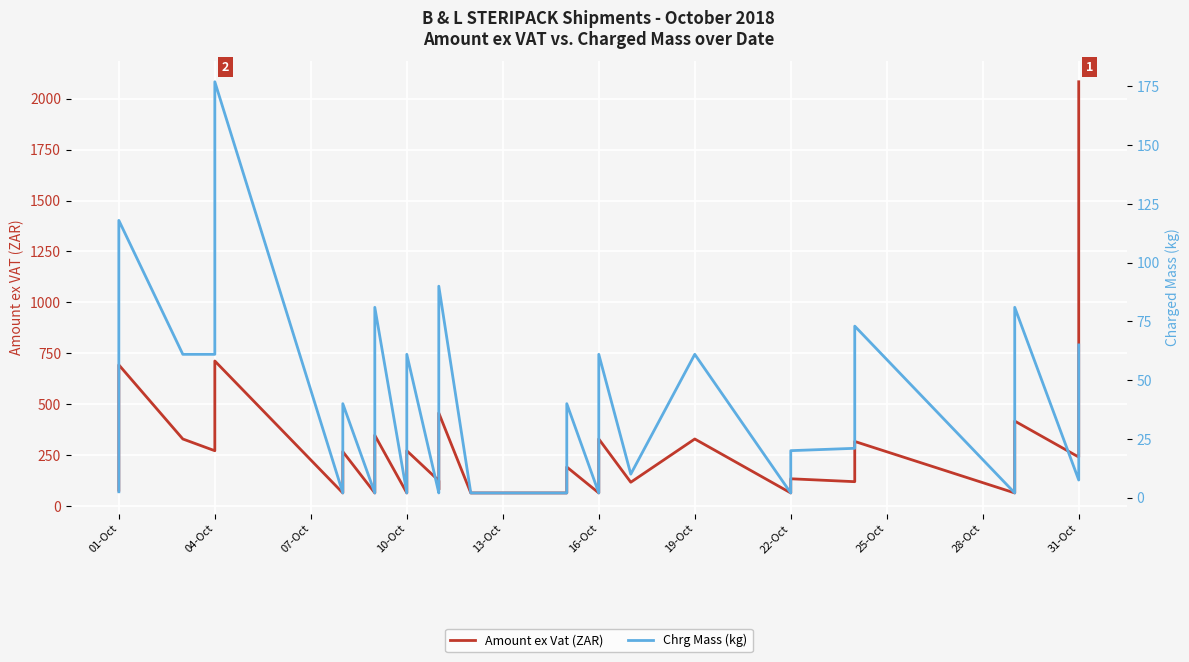

How many distinct data groups are displayed?

2